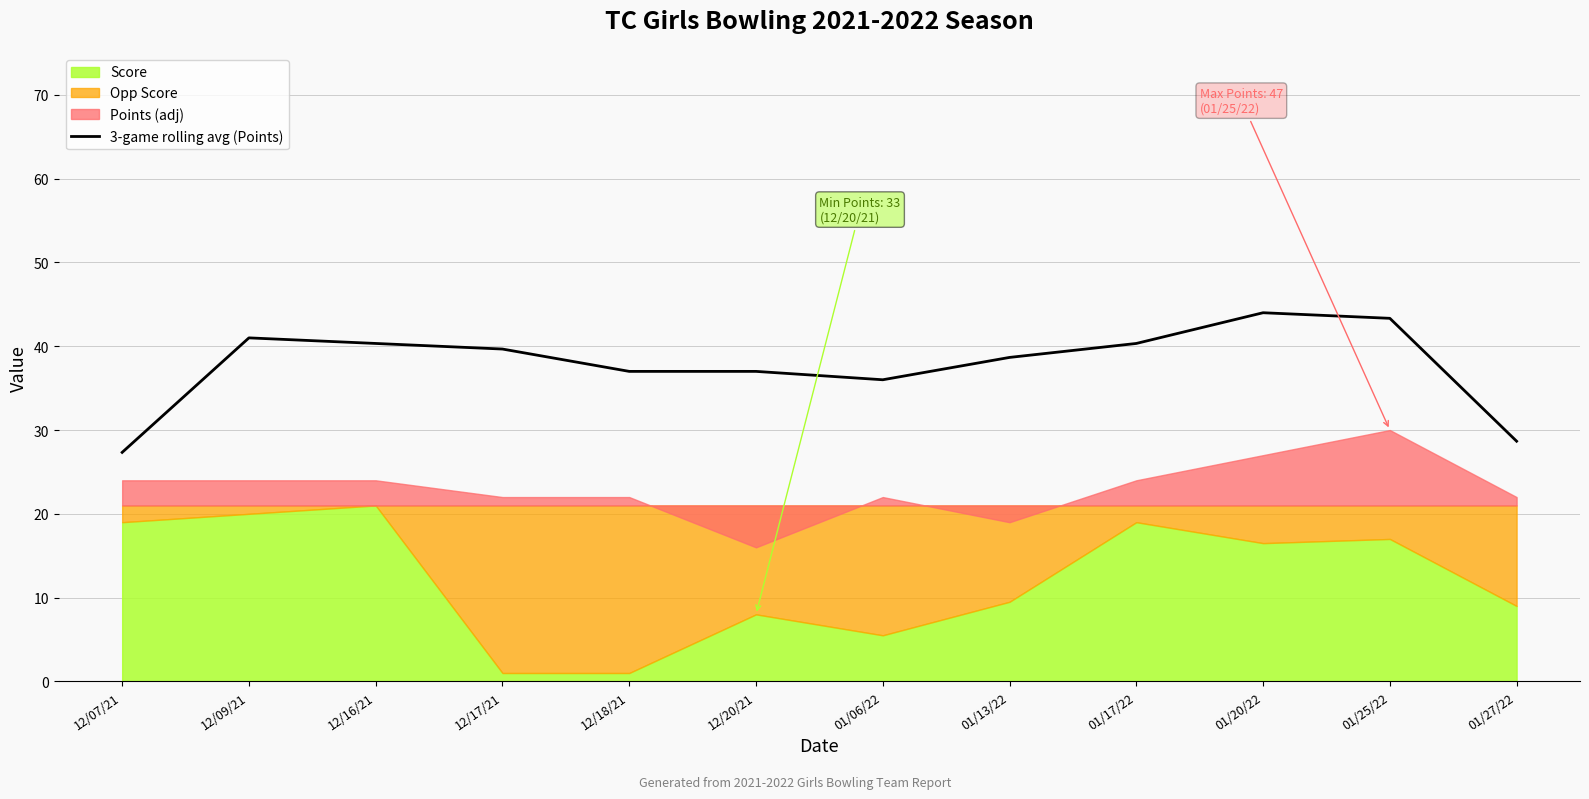

The value at 12/07/21 is 38.9. True or false?

False